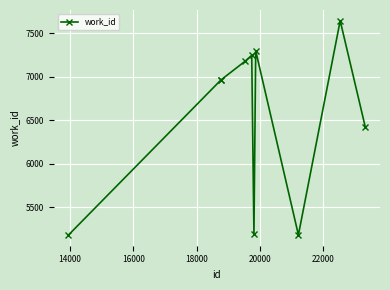

What is the value of the 3rd point from the left?

6965